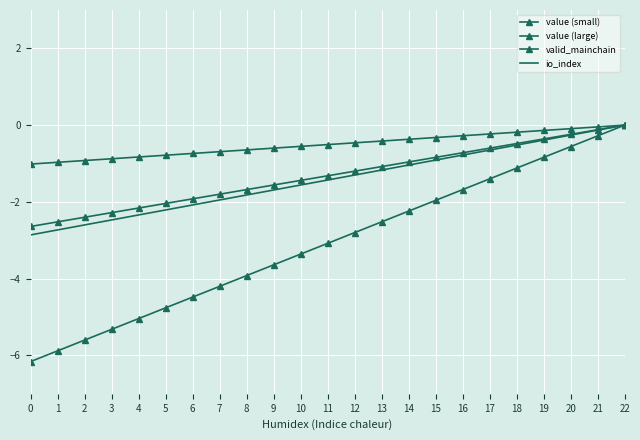

Between 5 and 17, which series saw the biggest shift?

value (large)